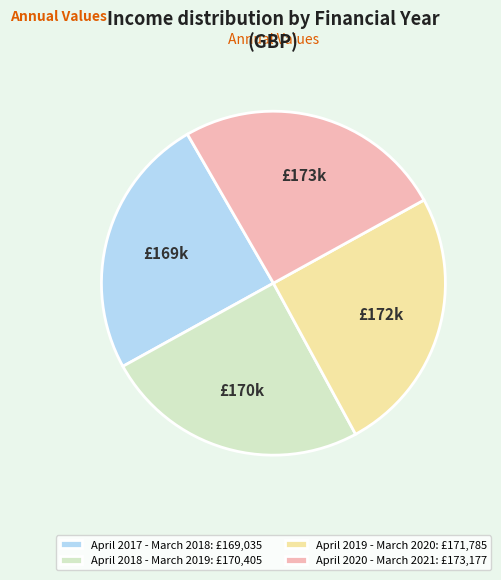

Is it true that £170k is 12% of the pie?

False